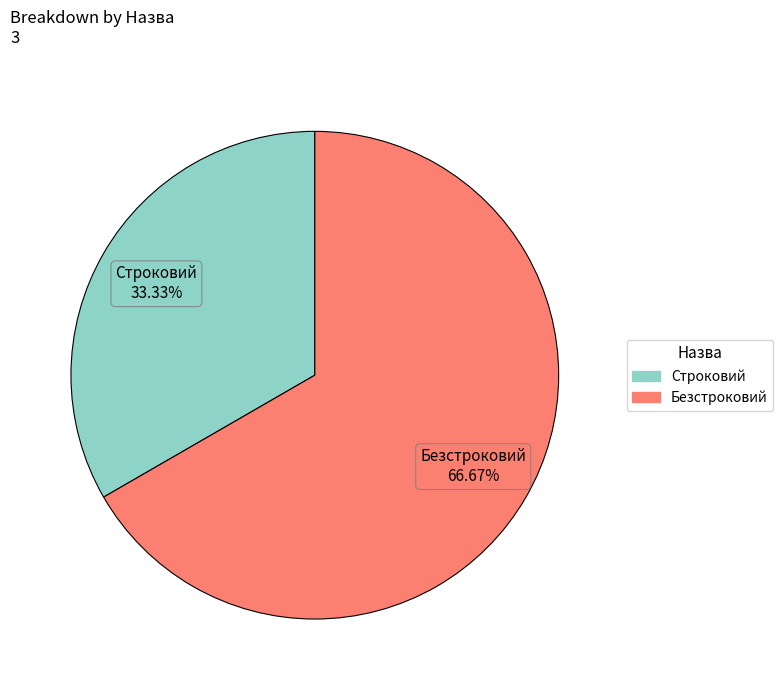

Approximately how many times larger is the value at Безстроковий compared to Строковий?

2.0